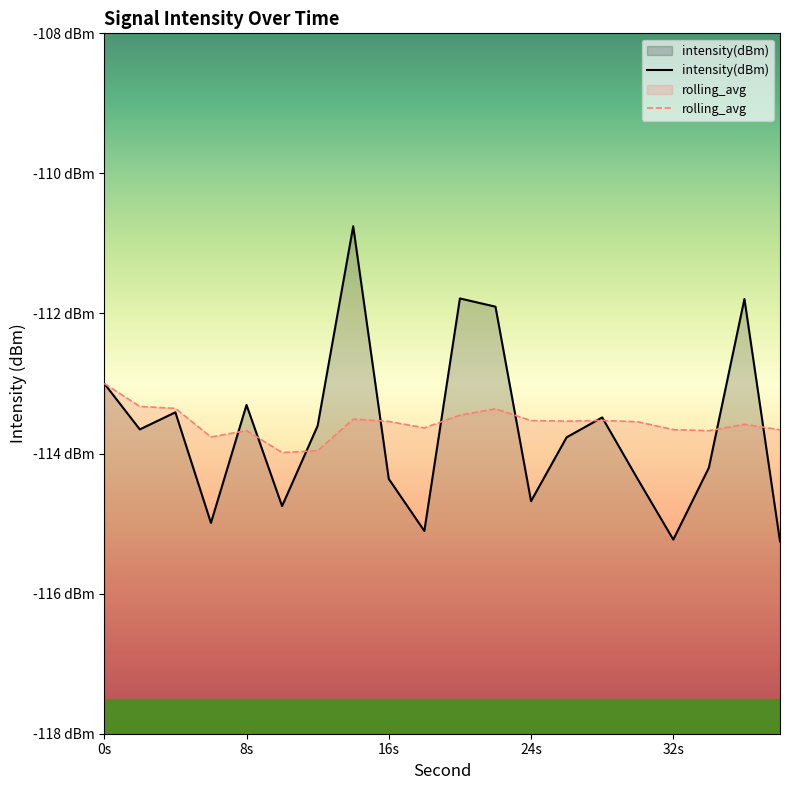

Where is the first local maximum for intensity(dBm)?

4